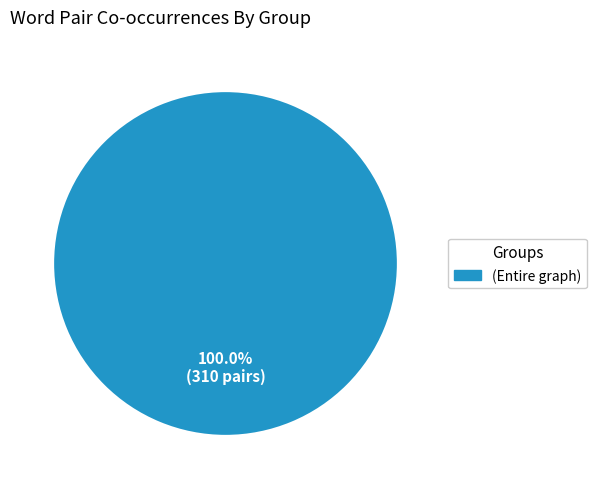

Which slice represents more than half of the pie?

(Entire graph)